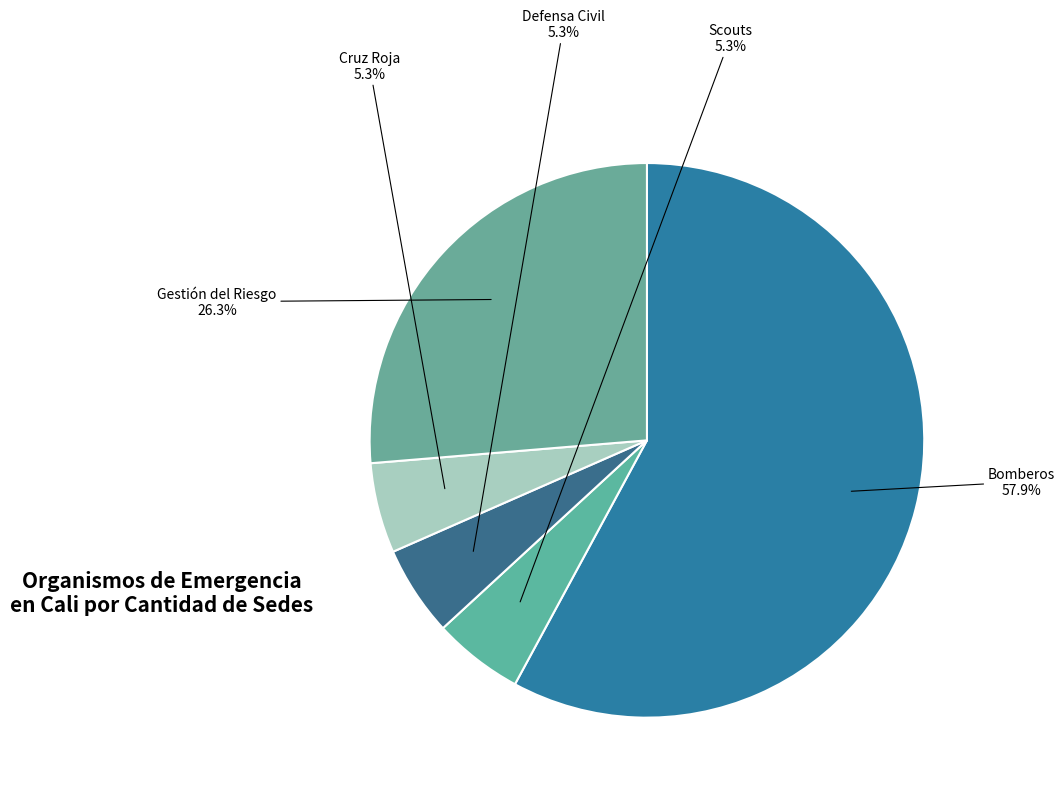

True or false: Cruz Roja accounts for 5% of the total.

True